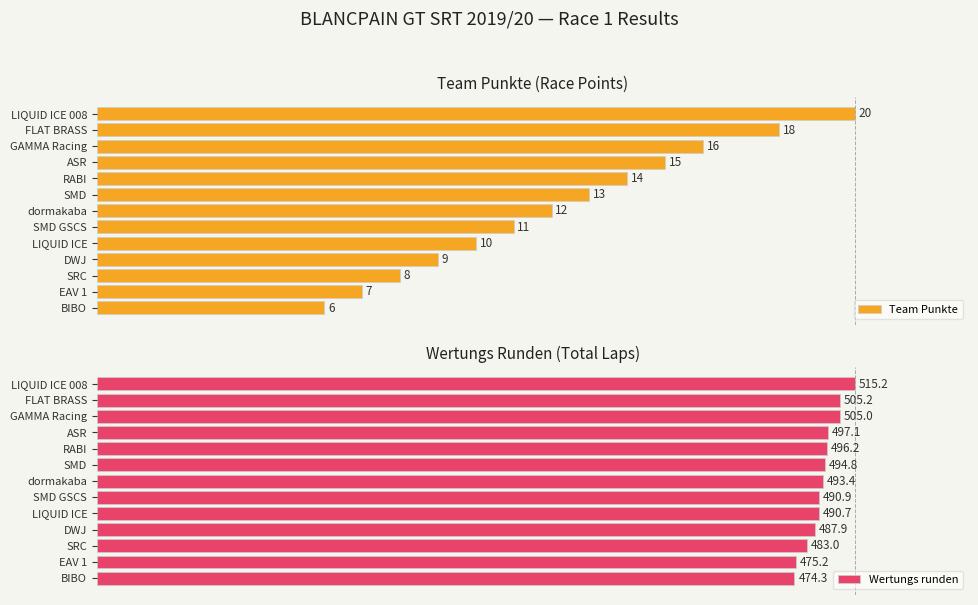

Are the bars grouped side by side (vs. stacked)?

Yes